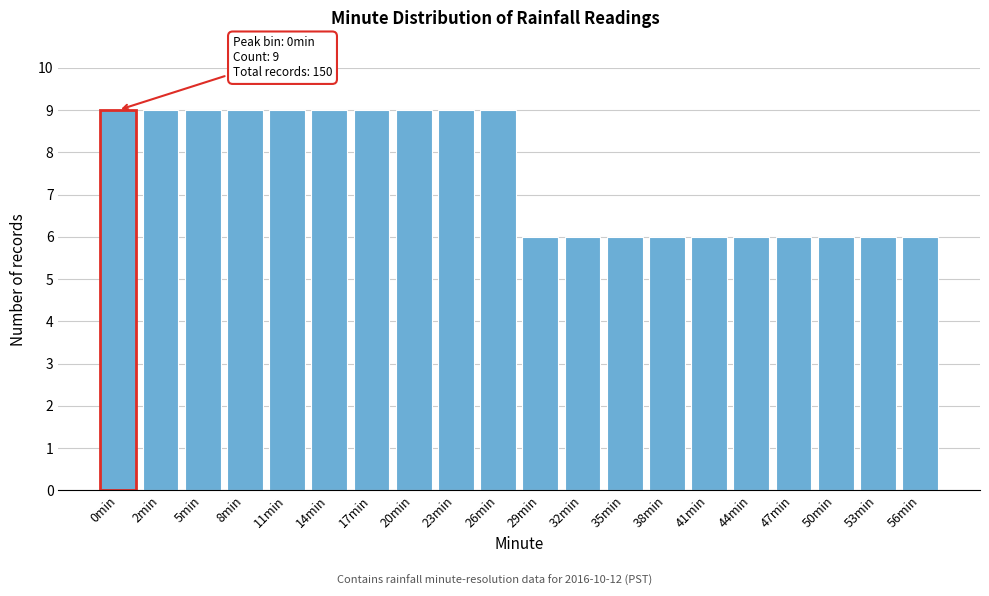

Reading right to left, transcribe all the data shown in this chart.

56min=6	53min=6	50min=6	47min=6	44min=6	41min=6	38min=6	35min=6	32min=6	29min=6	26min=9	23min=9	20min=9	17min=9	14min=9	11min=9	8min=9	5min=9	2min=9	0min=9